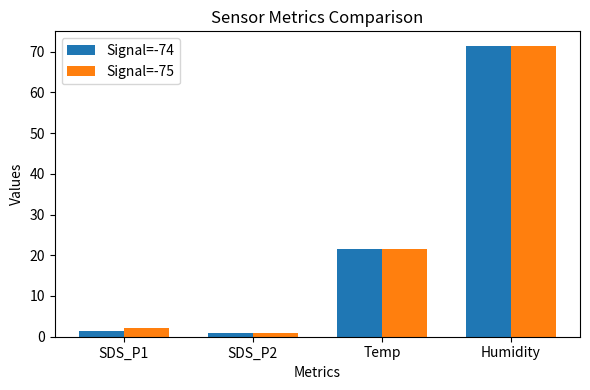

Reading left to right, extract all data points from this chart.

Signal=-74: SDS_P1=1.4	SDS_P2=0.9	Temp=21.5	Humidity=71.4
Signal=-75: SDS_P1=2.2	SDS_P2=1.0	Temp=21.5	Humidity=71.4